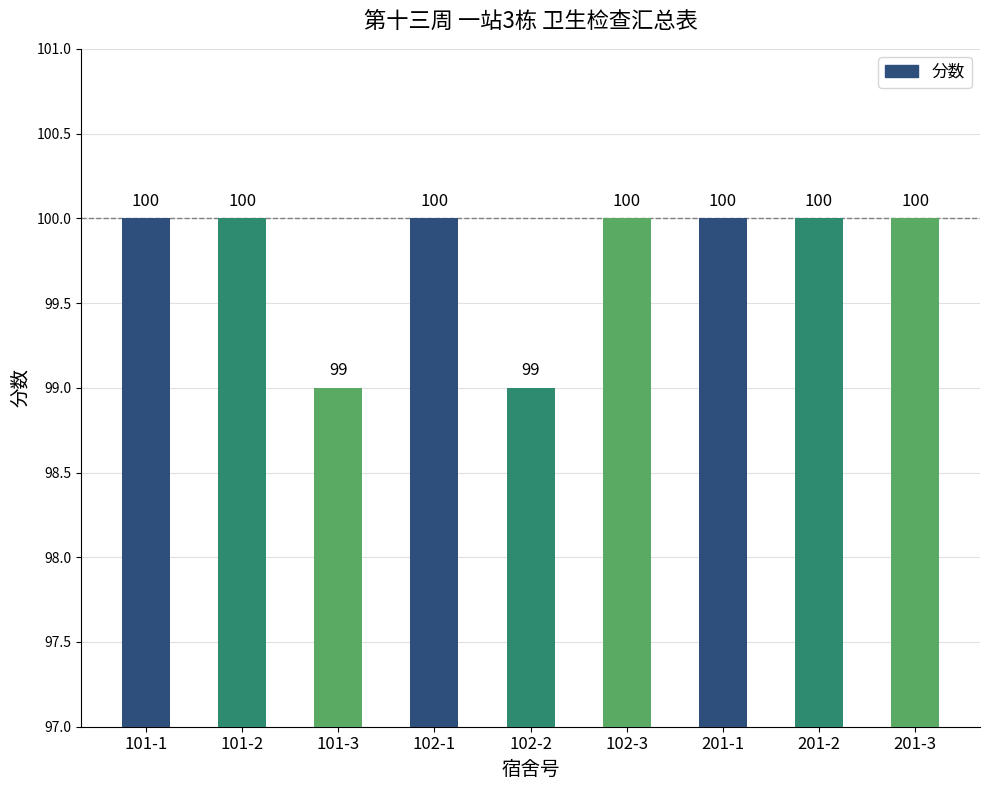

What is the ratio of the value at 201-1 to the value at 101-3?

1.0